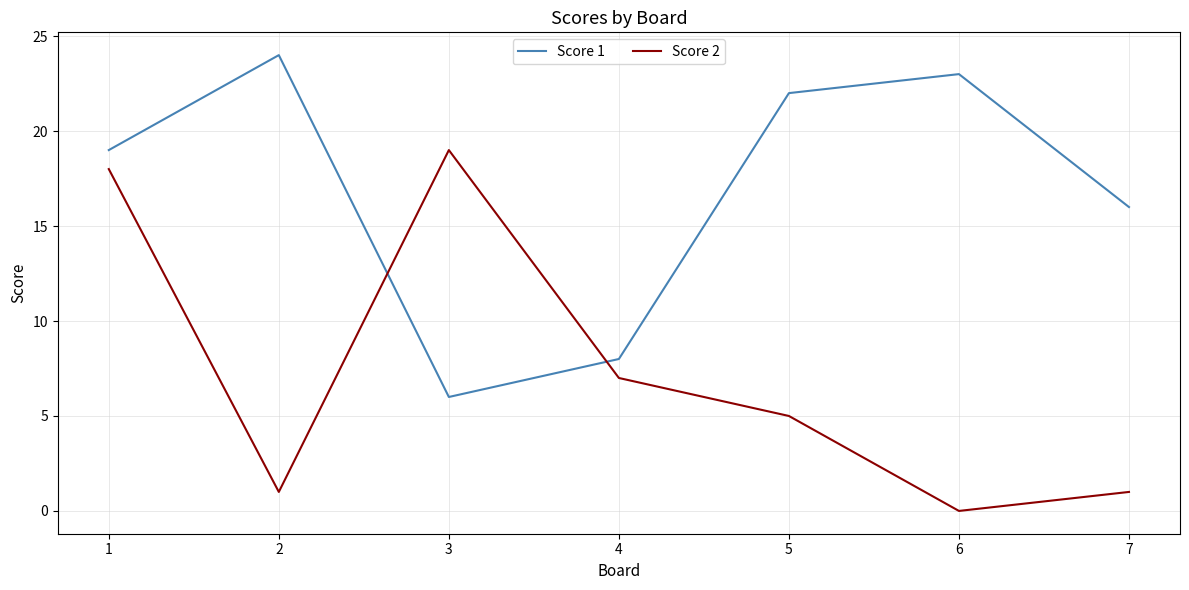

What is the spread (max minus min) of values at 2?

23